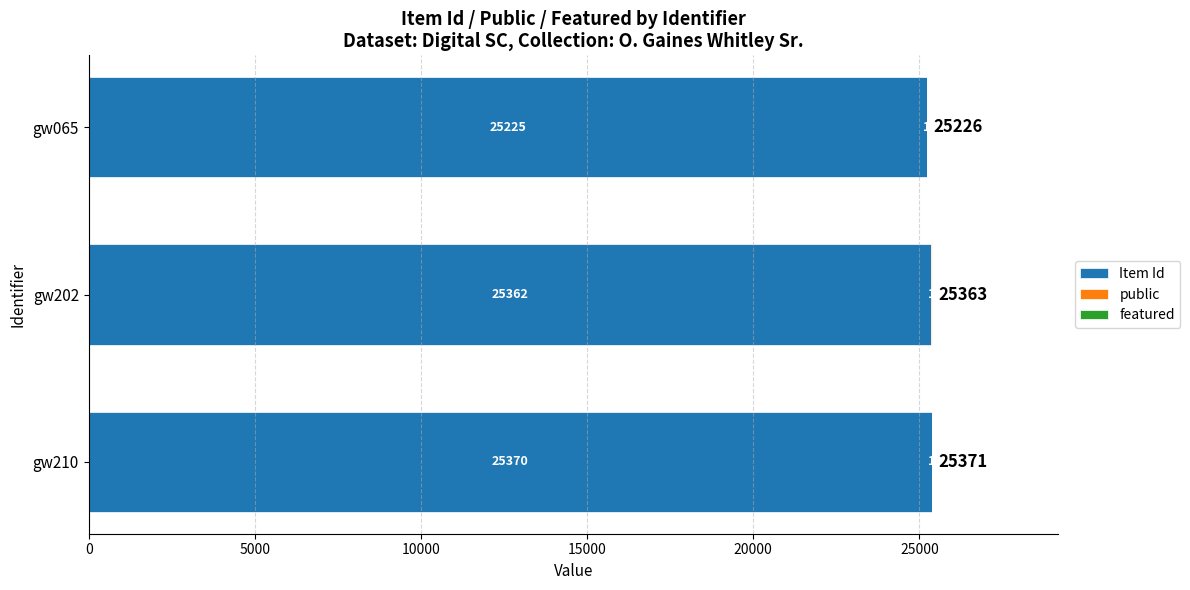

The value of Item Id at gw065 is 38889. True or false?

False